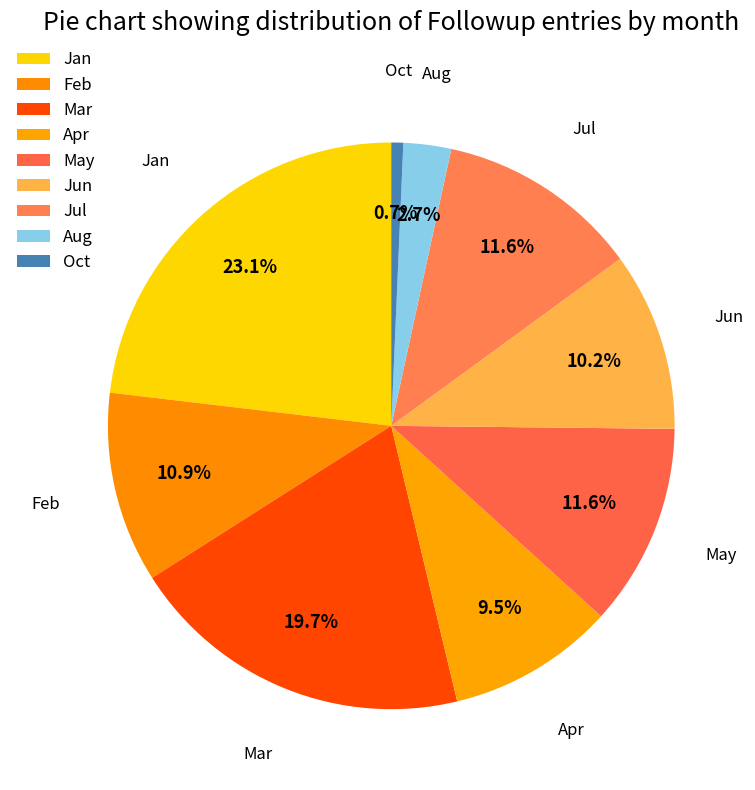

Which category has the smallest portion of the pie?

Oct